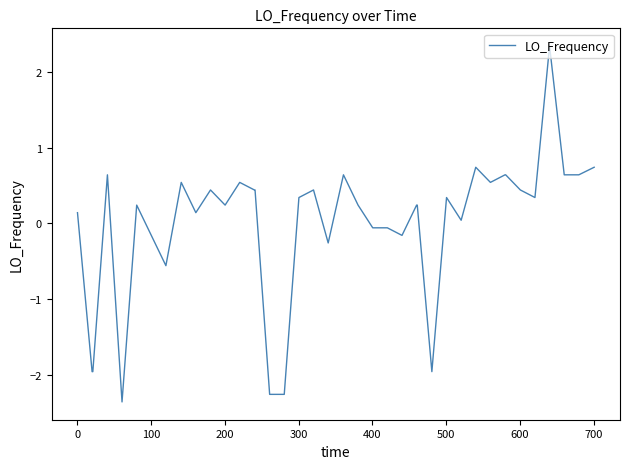

What is the greatest value displayed?

2.3